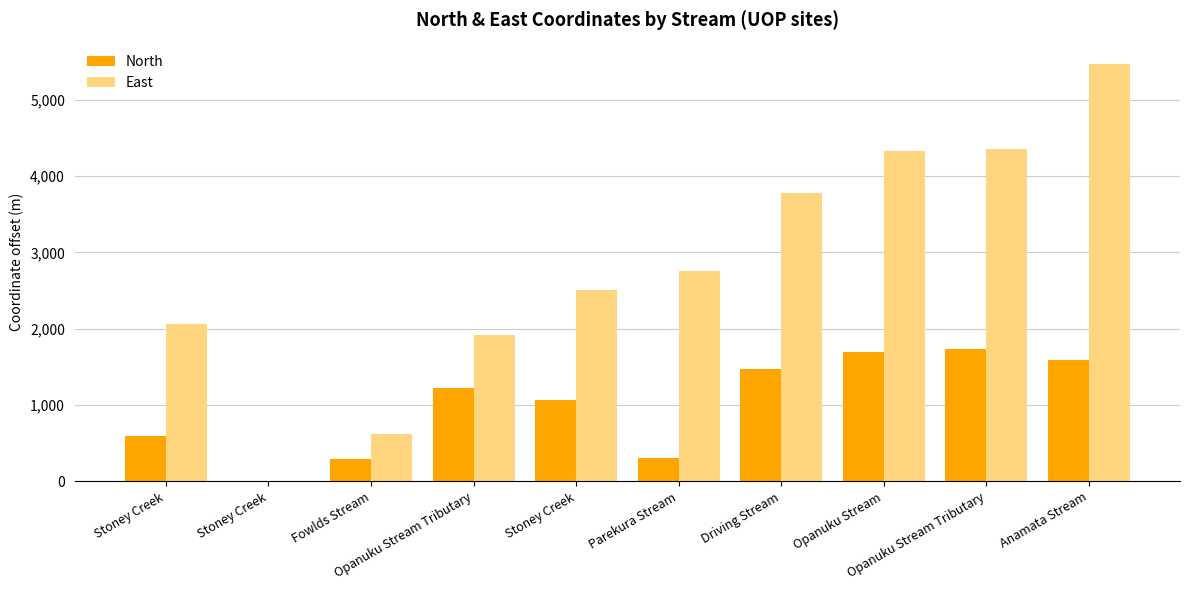

What is the total value across all series at Parekura Stream?

3055.0